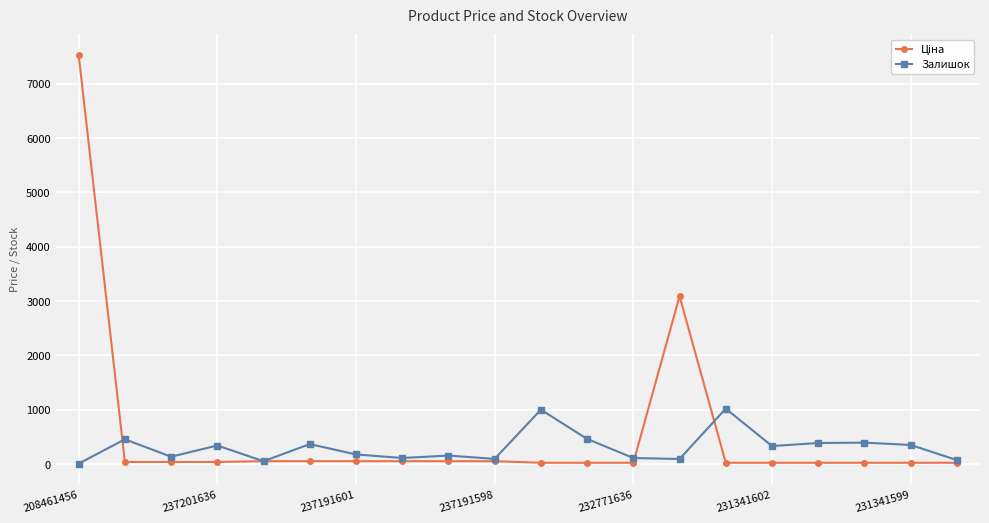

What is the value of the Залишок point at the 17th from the left?

390.0